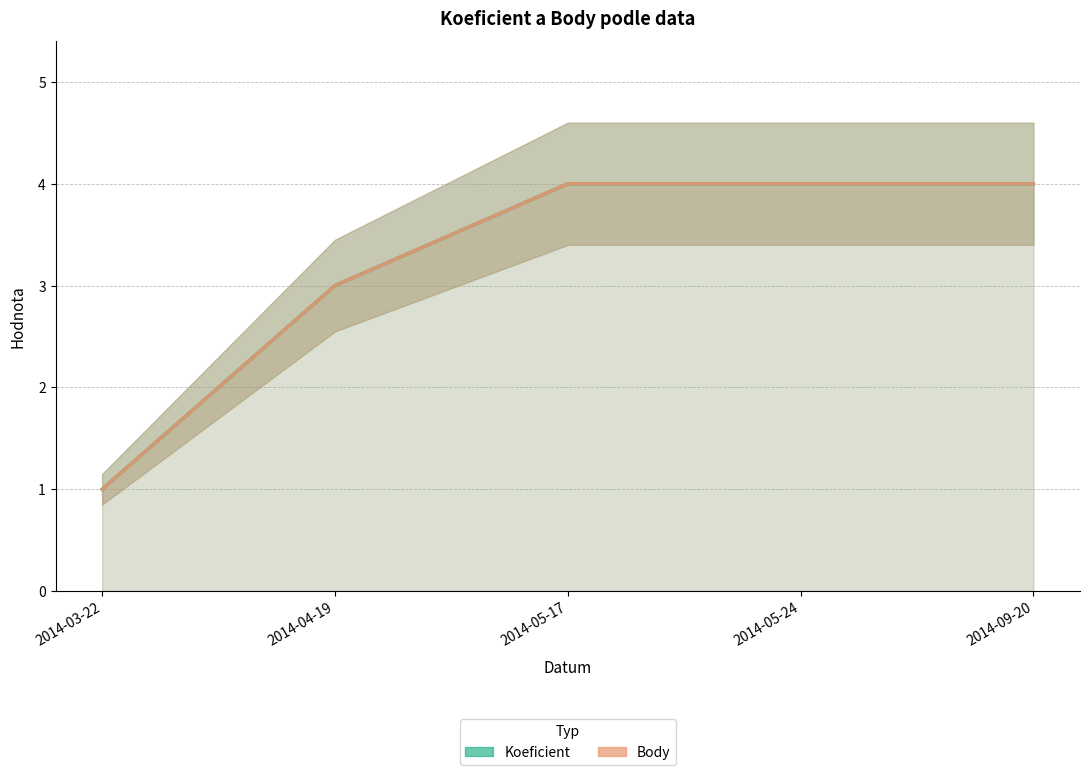

What is the sum of all Koeficient values?

16